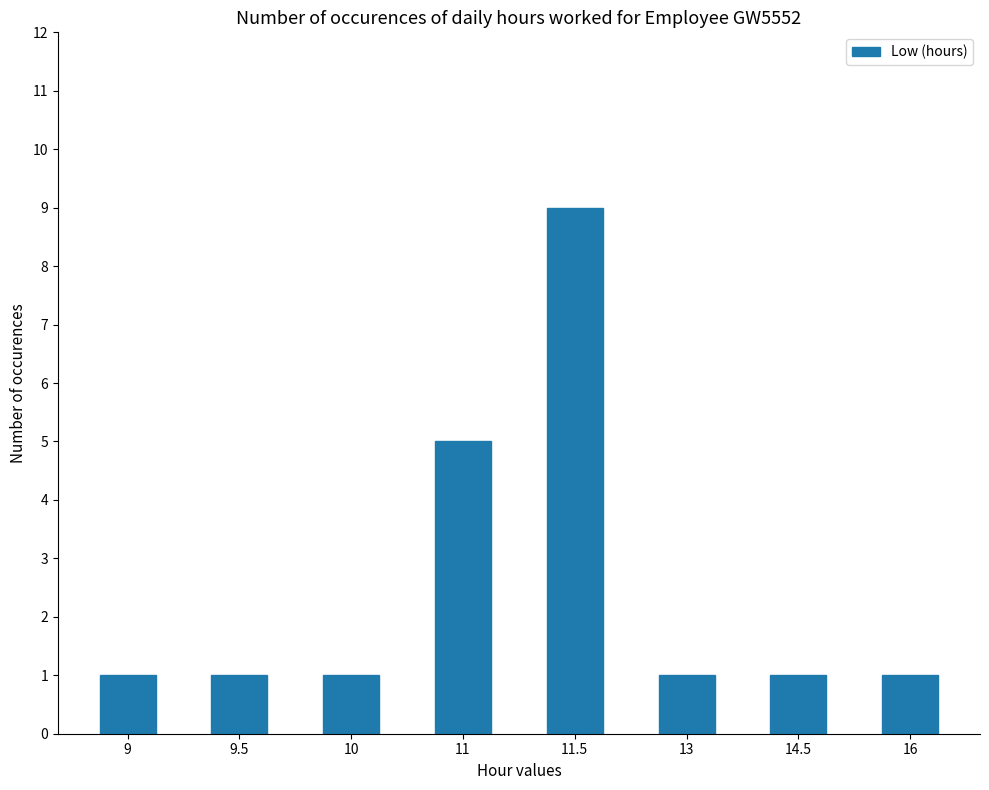

Reading left to right, list all the values displayed in this chart.

9=1	9.5=1	10=1	11=5	11.5=9	13=1	14.5=1	16=1